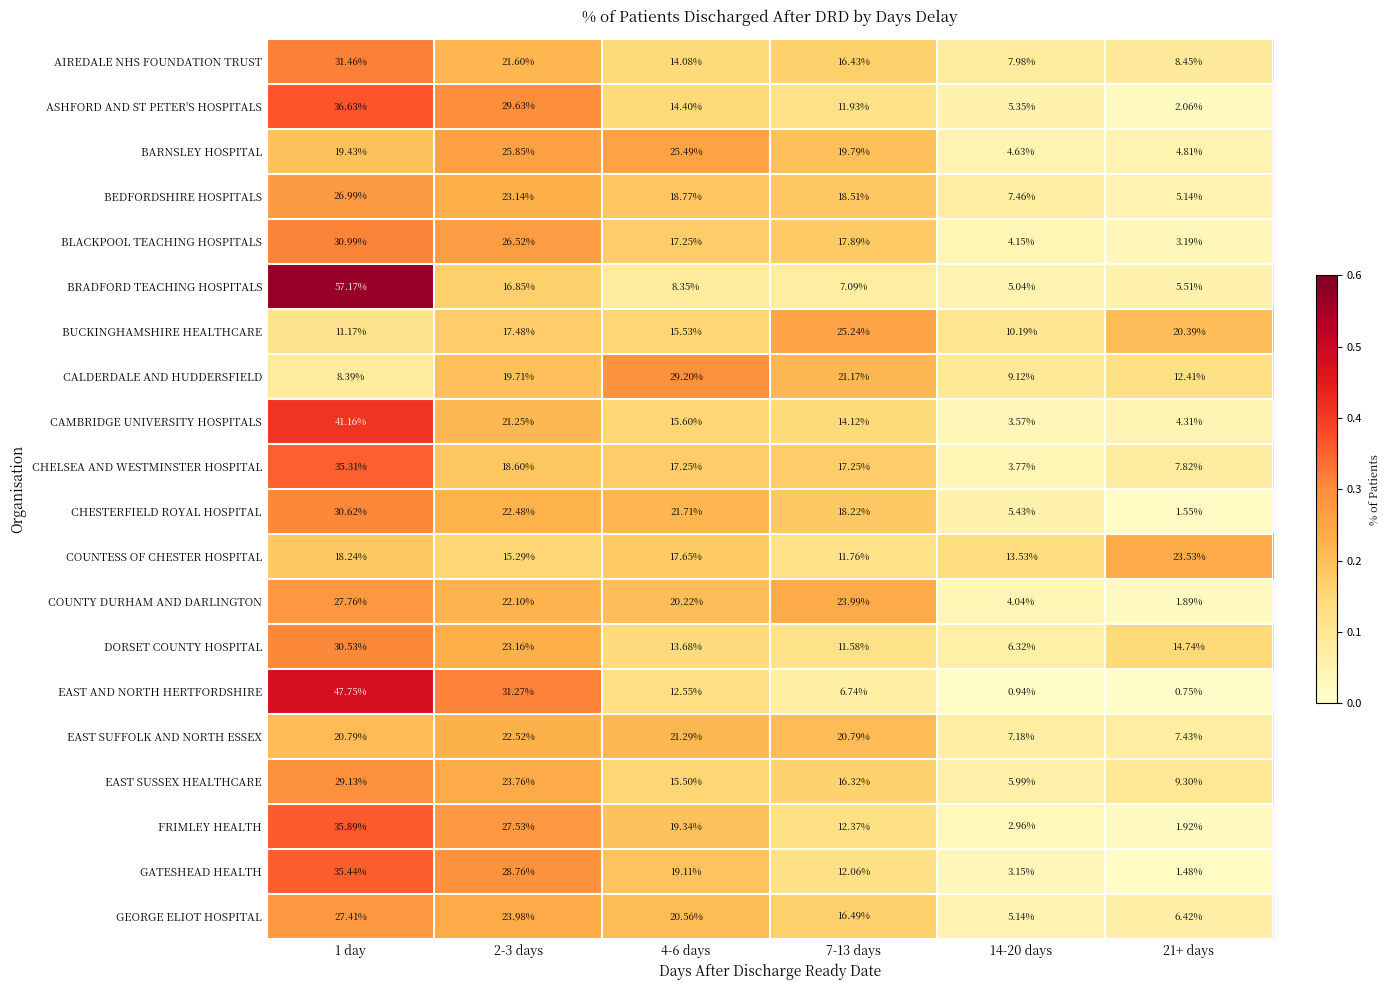

Is the value of BEDFORDSHIRE HOSPITALS at 4-6 days greater than the value of EAST AND NORTH HERTFORDSHIRE at 7-13 days?

Yes